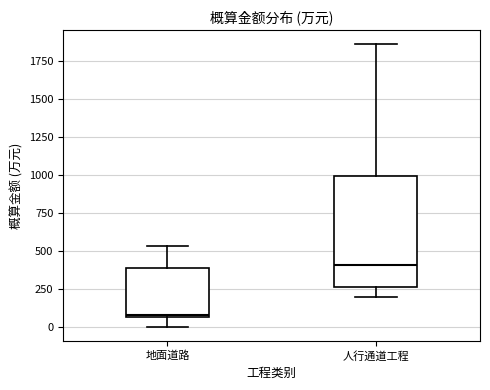

Where is the lower edge of the box for 人行通道工程 on the y-axis? The values are not printed on the chart, so give them approximately, as read against the axis.

250